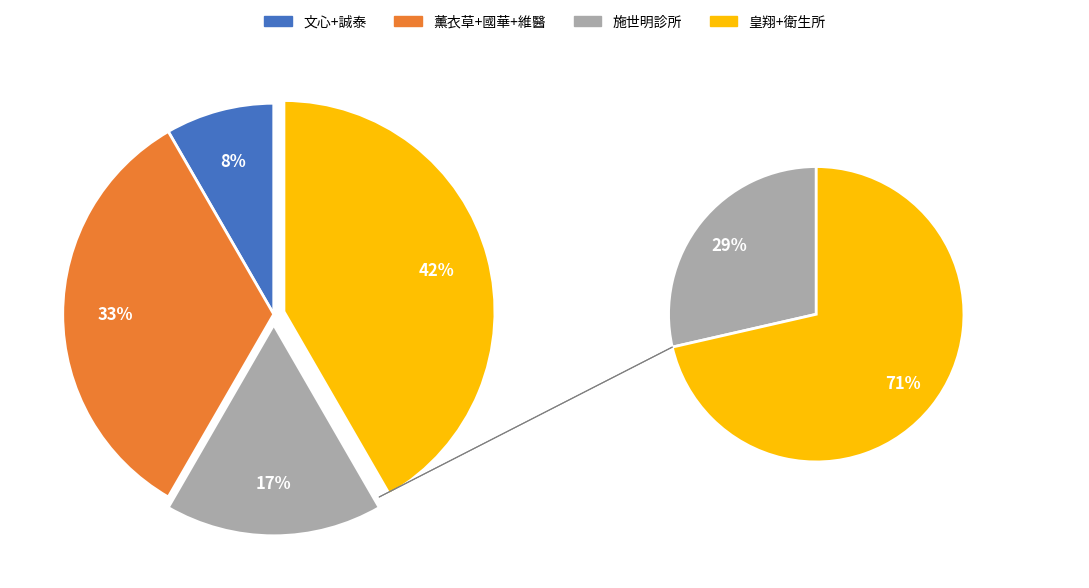

Between 誠泰診所 and 施世明診所, which is larger?

施世明診所